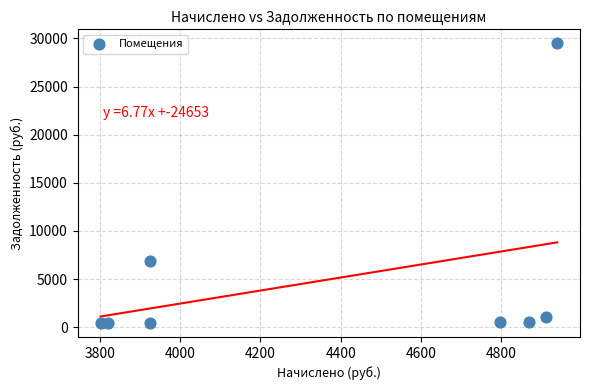

What Y value in the scatter plot is closest to 14959?

6872.9